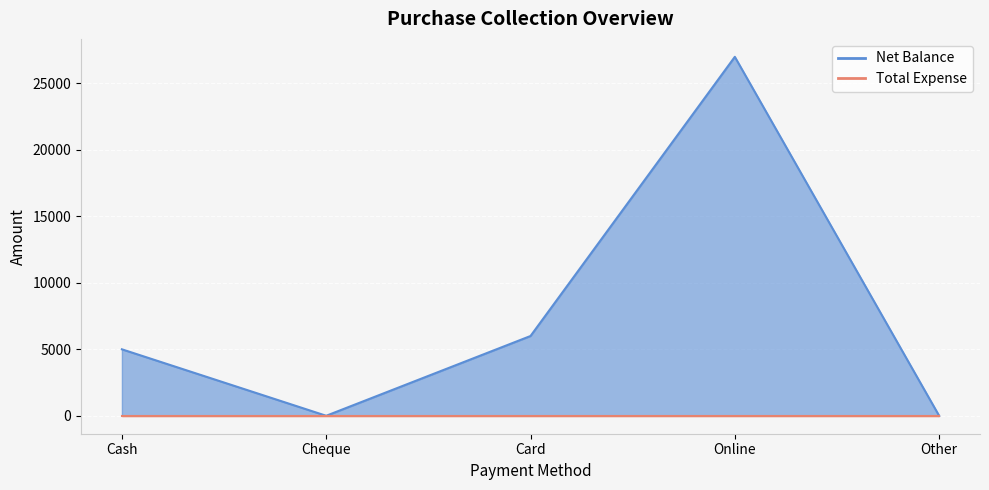

Which category has the highest value across all series?

Online